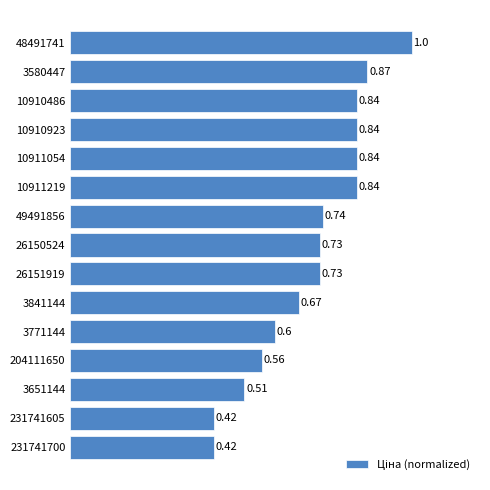

What is the difference between the maximum and minimum values?

0.6